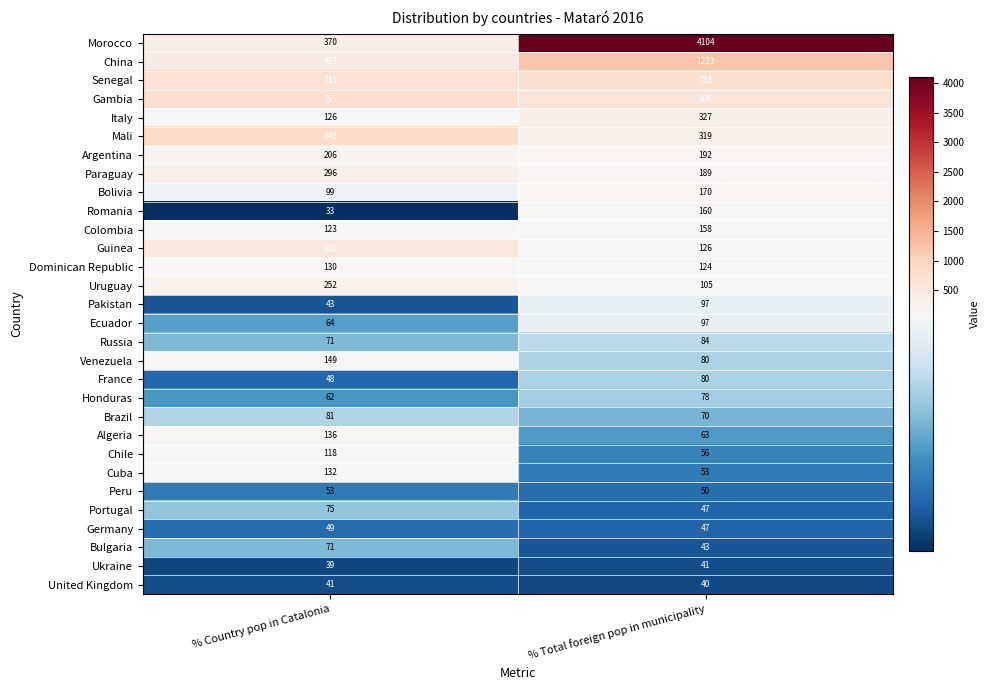

What value does the Honduras series have at % Country pop in Catalonia?

62